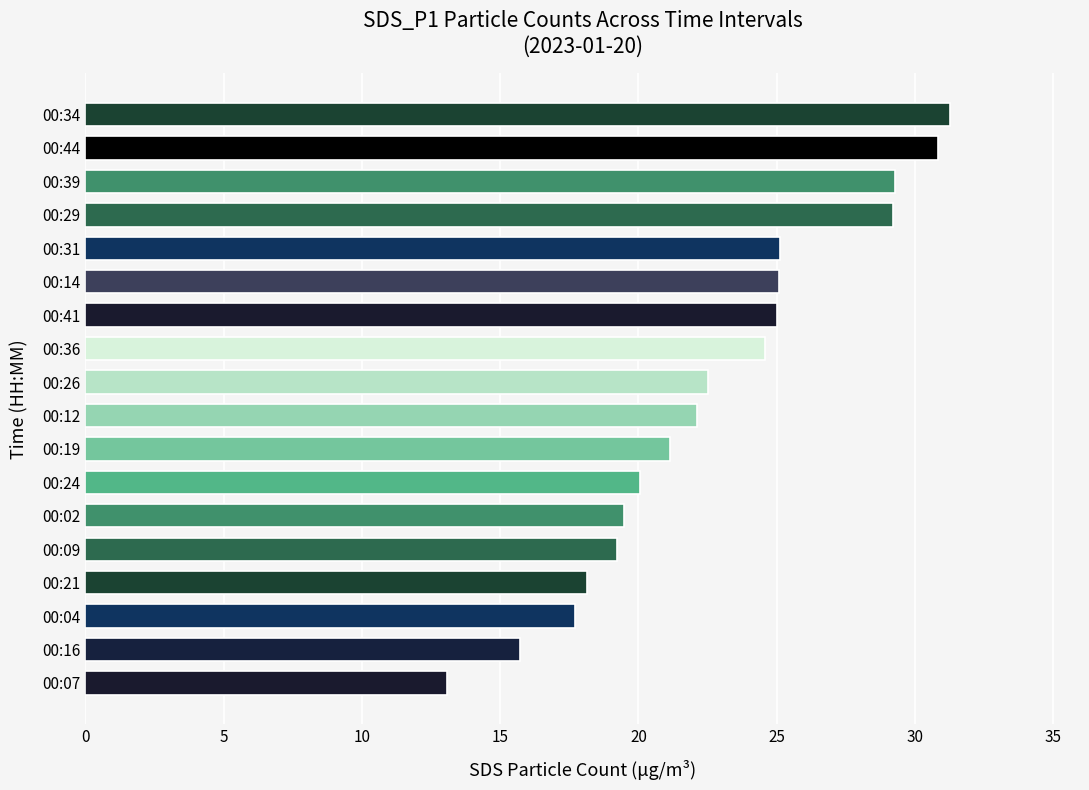

What is the change in value from 00:16 to 00:19?

+5.4